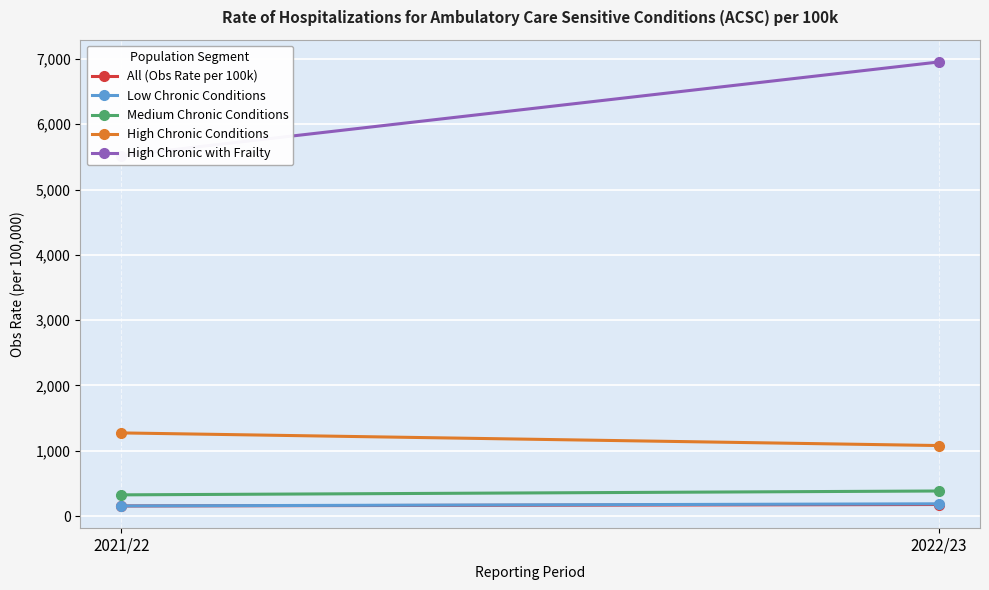

Which series has the largest total across all categories?

High Chronic with Frailty